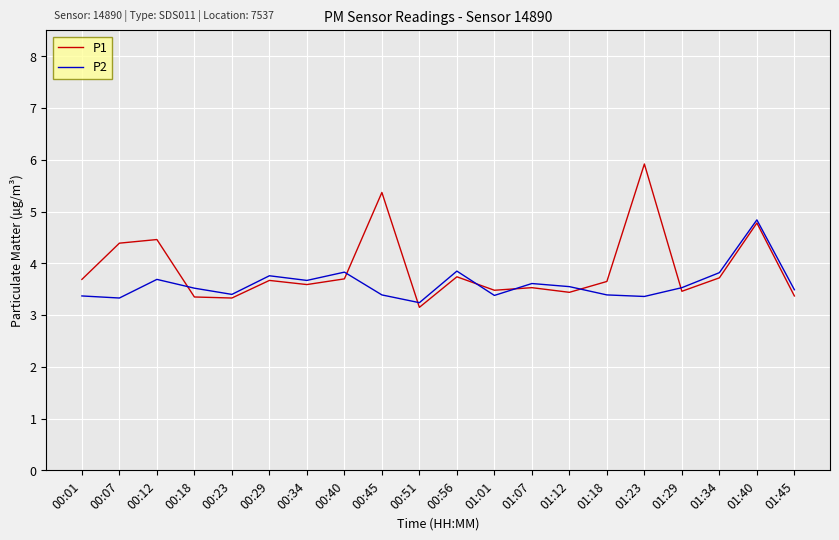

In P1, how many points are lower than both neighbors (excluding endpoints)?

6